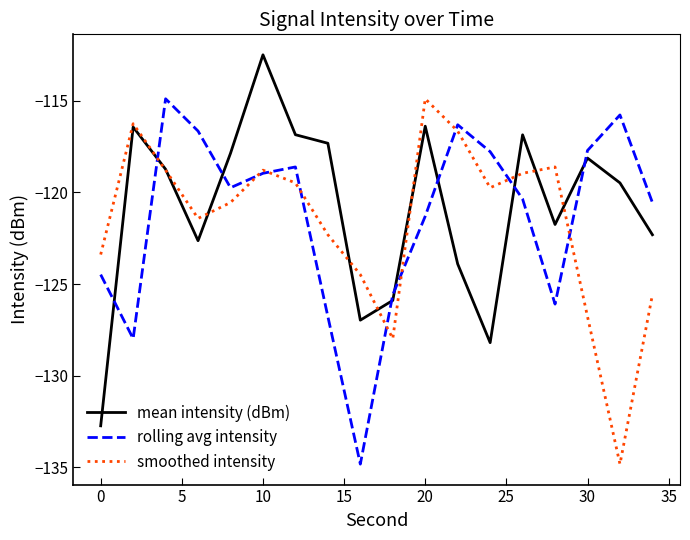

True or false: rolling avg intensity and mean intensity (dBm) cross at least once.

True